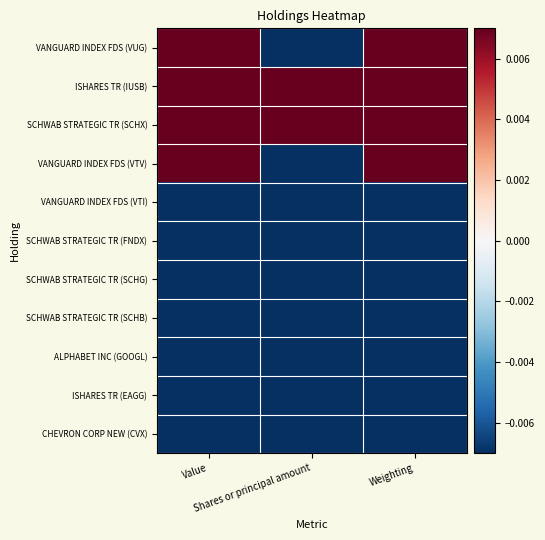

Which series changed the most between Shares or principal amount and Weighting?

VANGUARD INDEX FDS (VUG)